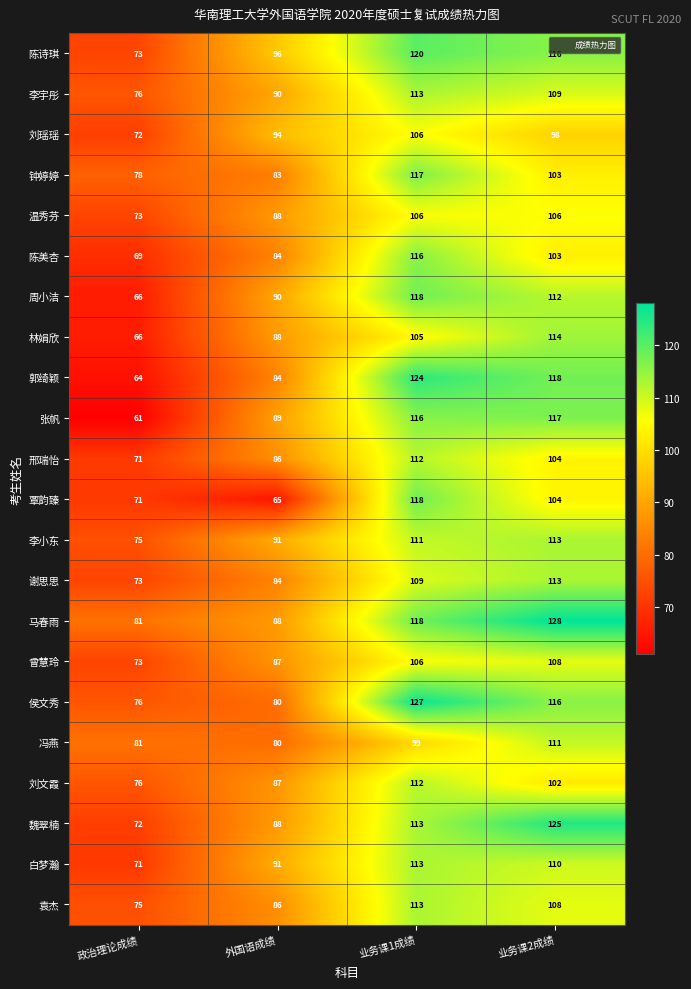

Which series has the widest spread of values?

郭绮颖